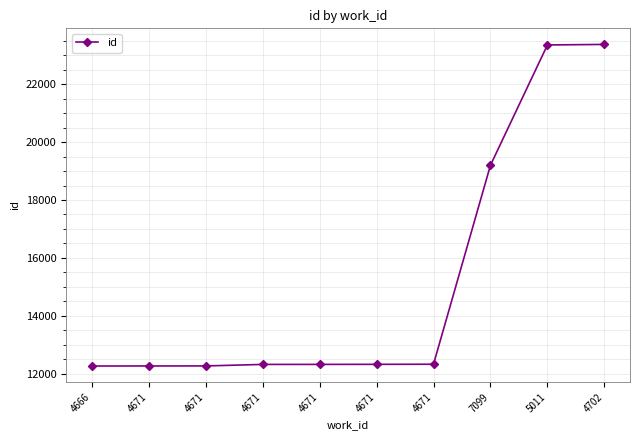

Which has a higher value, 4702 or 4671?

4702